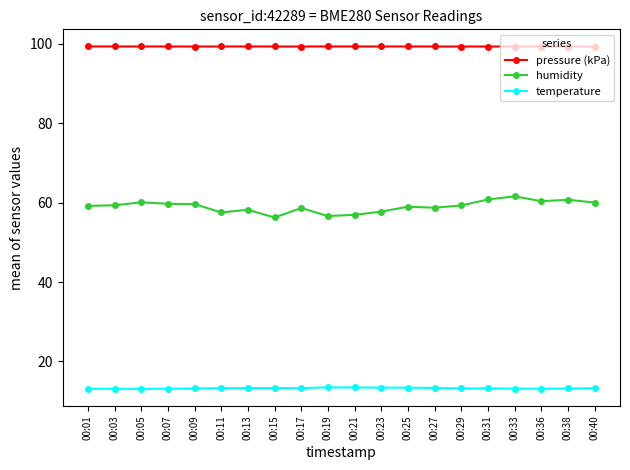

Count the number of data series in this chart.

3